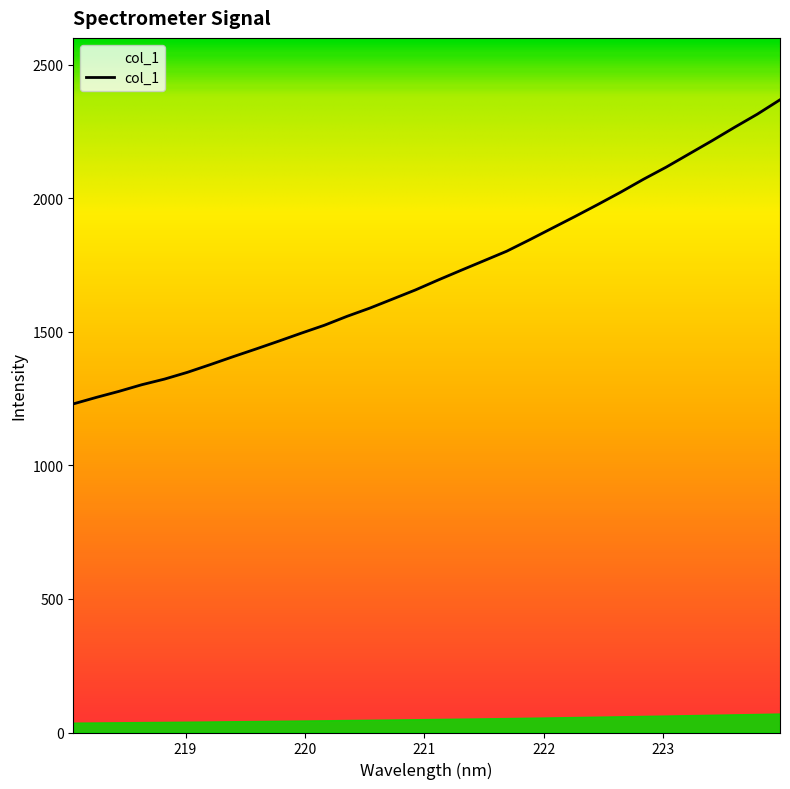

What is the maximum value shown in the chart?

2368.3